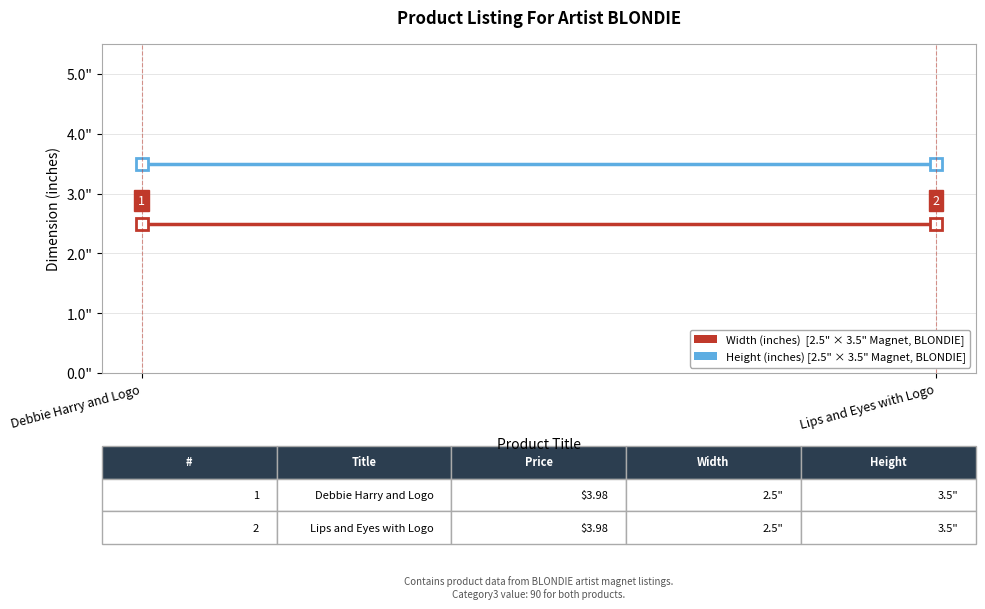

What is the maximum value shown in the chart?

3.5